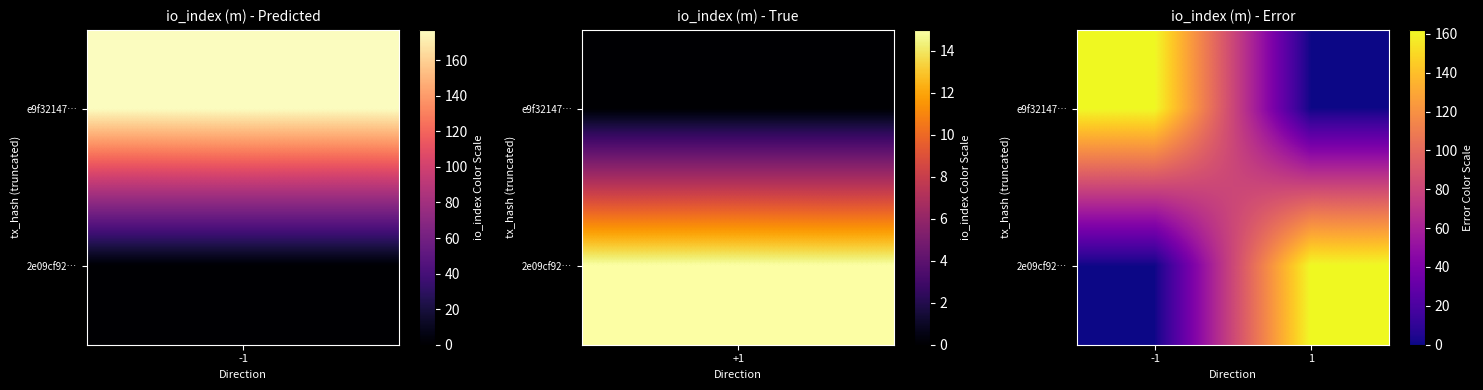

Reading left to right, transcribe all the data shown in this chart.

e9f32147…: -1=162	1=0
2e09cf92…: -1=0	1=162